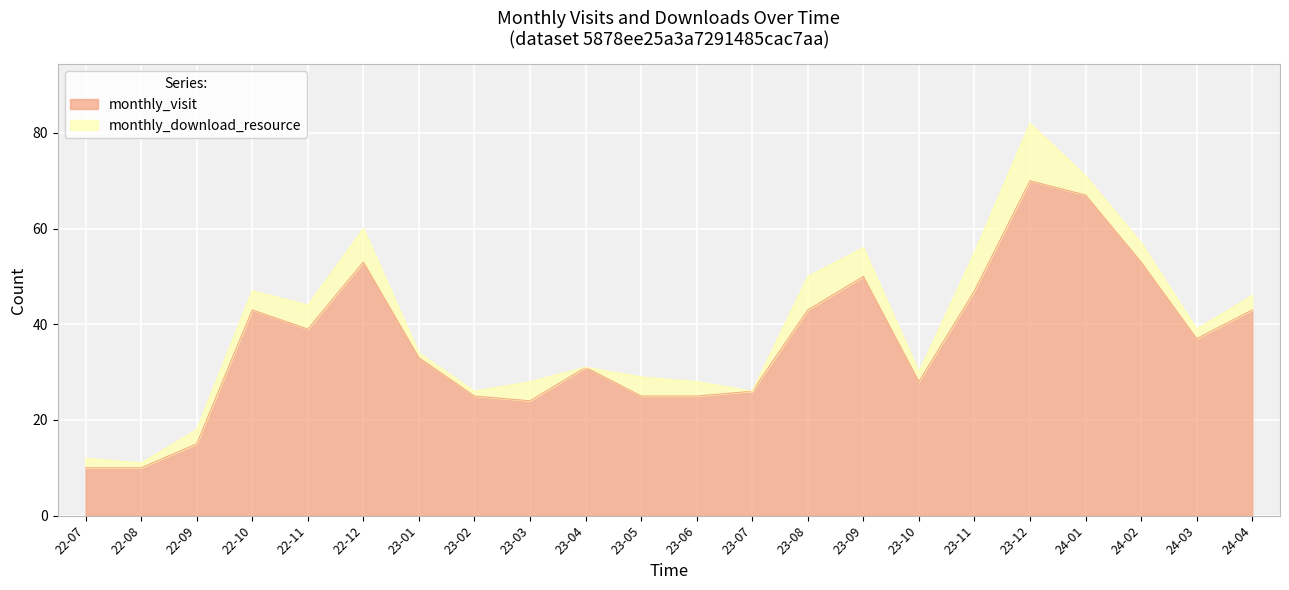

Reading left to right, list all the values displayed in this chart.

10	10	15	43	39	53	33	25	24	31	25	25	26	43	50	28	47	70	67	53	37	43